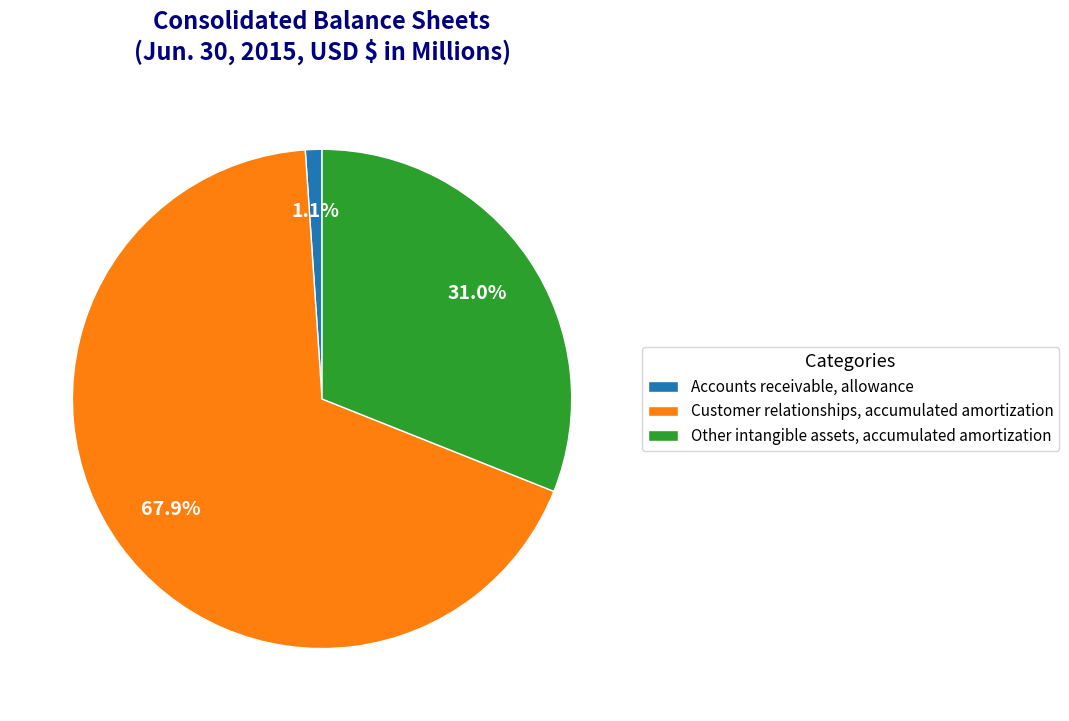

Between Accounts receivable, allowance and Other intangible assets, accumulated amortization, which is larger?

Other intangible assets, accumulated amortization